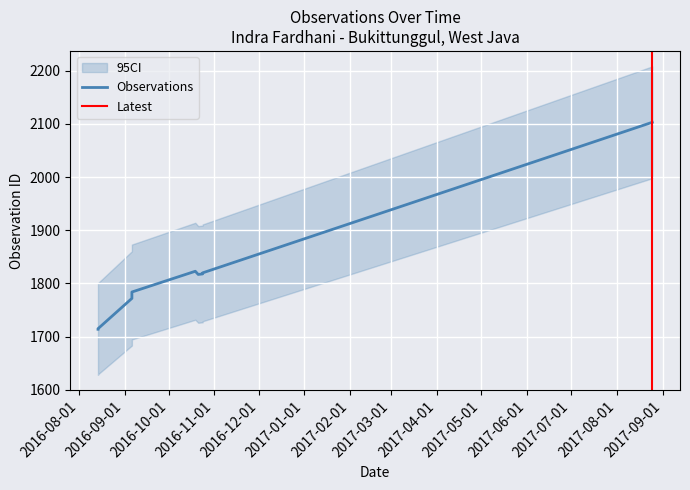

What is the difference between the maximum and second lowest values?

388